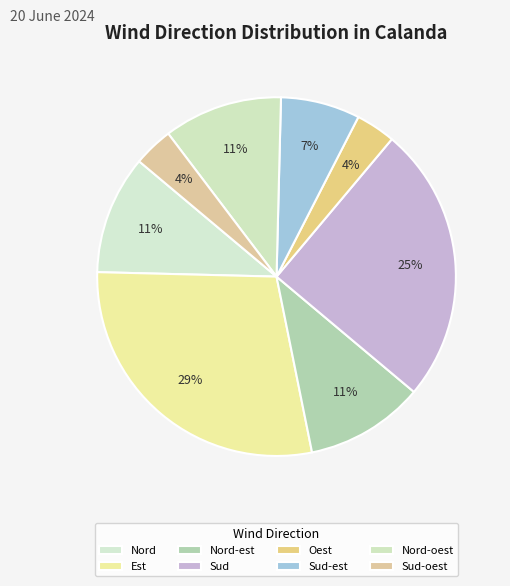

The Nord-est slice represents 11% of the pie. True or false?

True